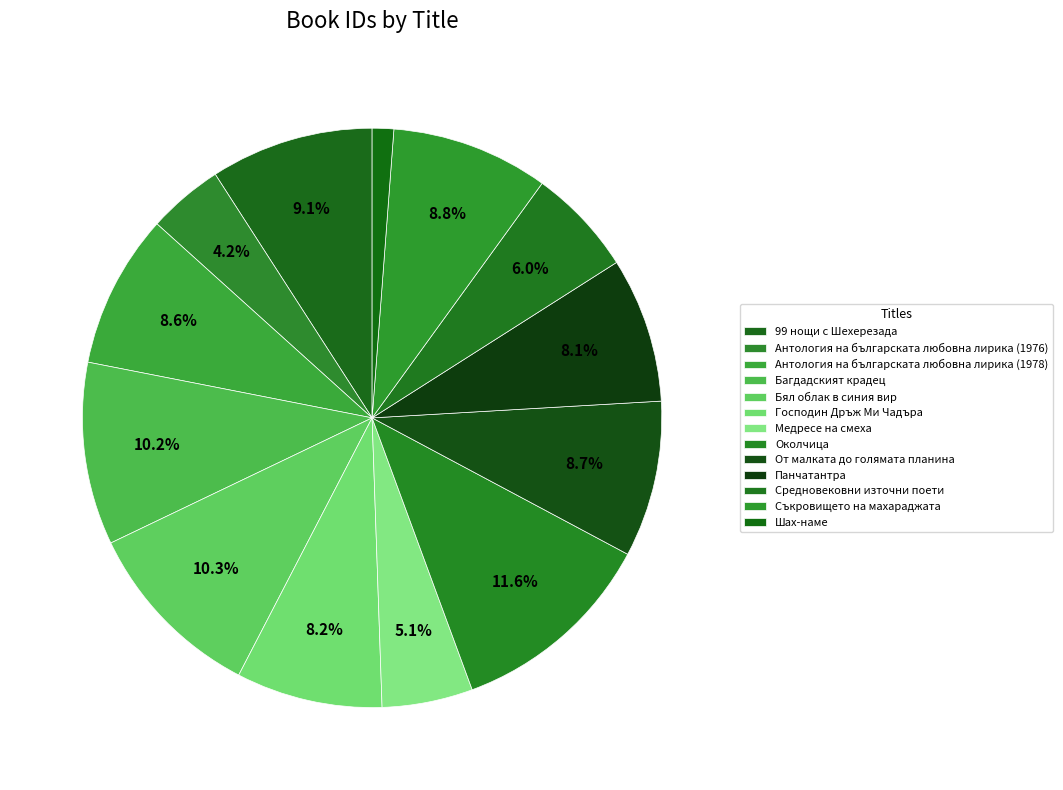

Is there any slice that represents more than half of the pie?

No